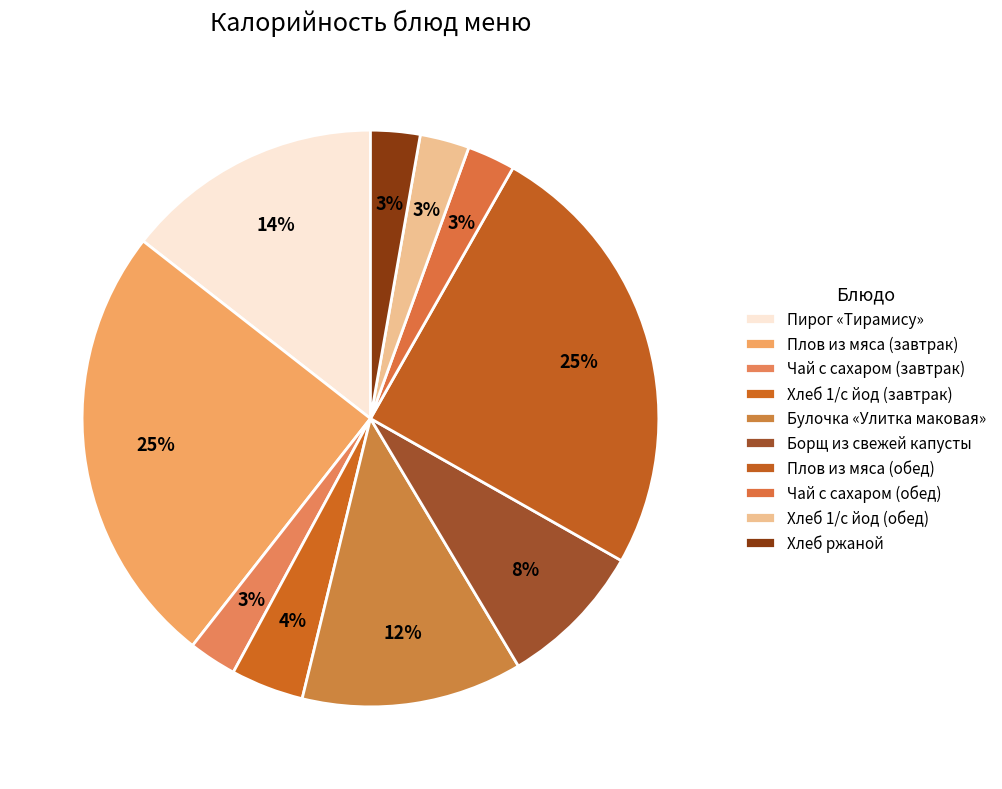

What is the change in value from Булочка «Улитка маковая» to Борщ из свежей капусты?

-69.6